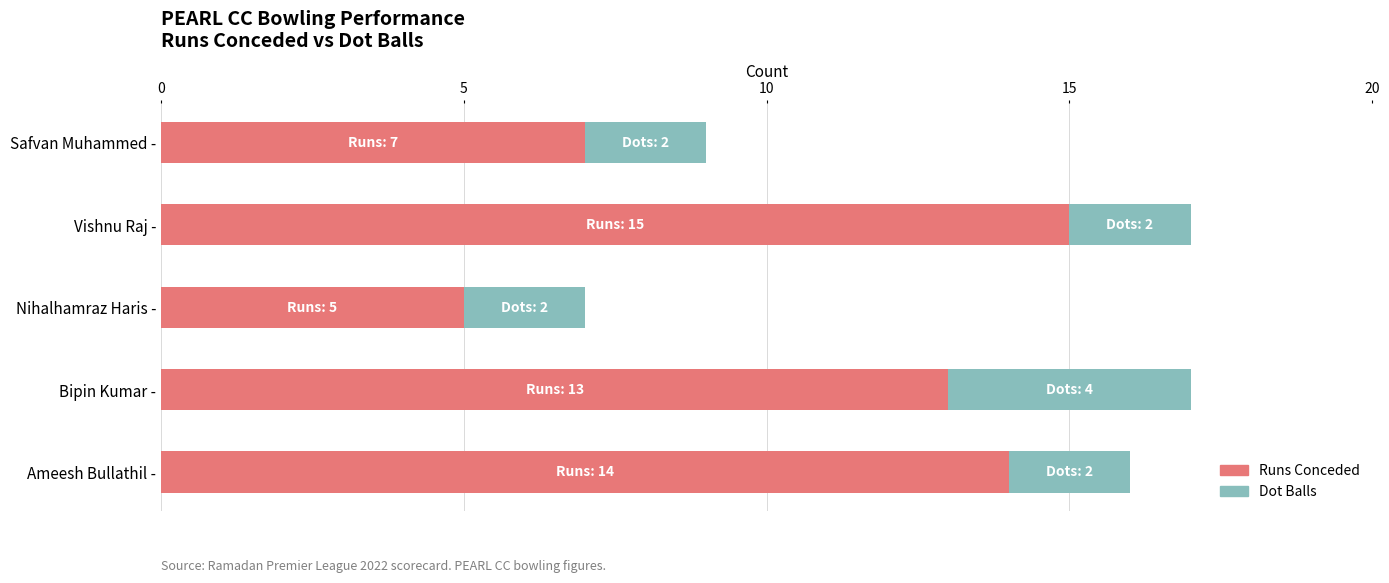

What is the total value across all series at Bipin Kumar -?

17